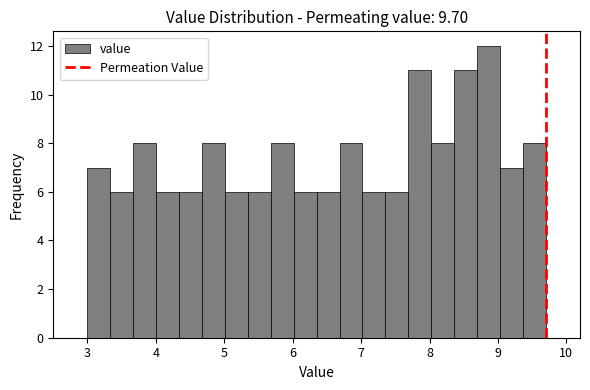

Around what value on the x-axis is the tallest bar? Give the approximate position of its centre, as read against the axis.

8.9